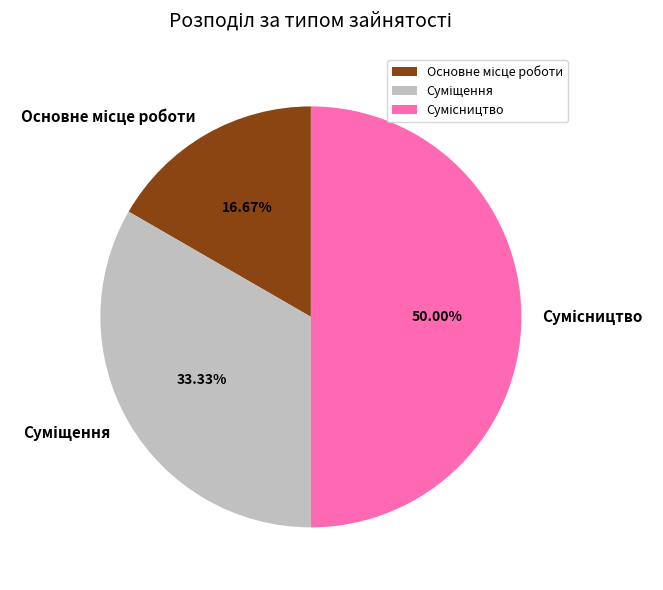

What portion of the pie excludes Суміщення?

66.7%